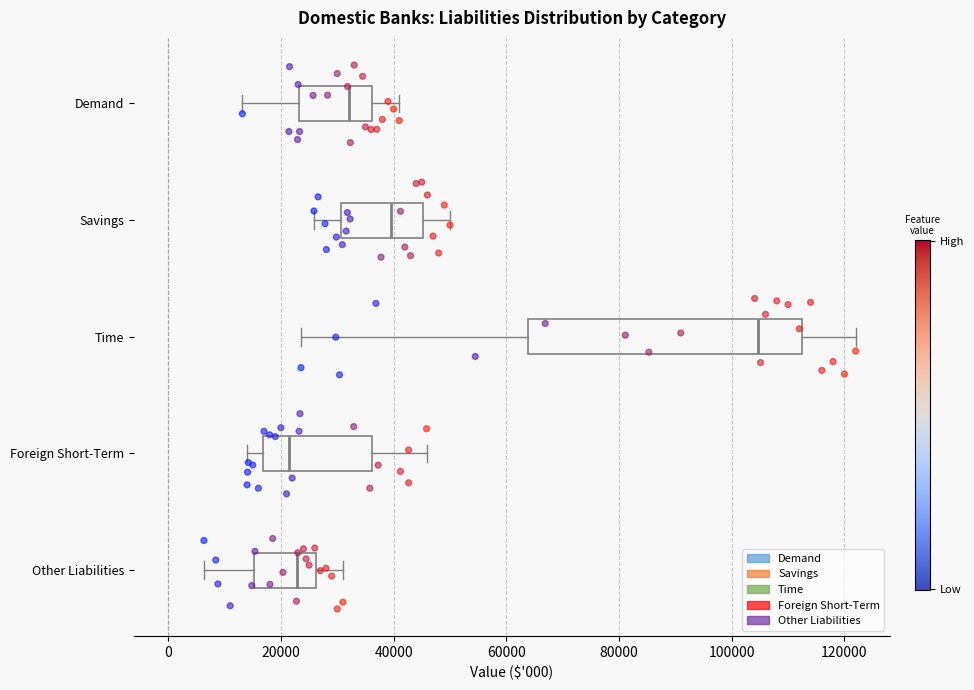

Reading bottom to top, transcribe this box plot: for each box, give where its median line is, the range the box spans, and where its two whiskers end, as read against the x-axis. The values are not printed on the chart, so give them approximately, as read against the axis.

Other Liabilities: median 22000, box 16000 to 26000, whiskers 6000 to 32000
Foreign Short-Term: median 22000, box 16000 to 36000, whiskers 14000 to 46000
Time: median 104000, box 64000 to 112000, whiskers 24000 to 122000
Savings: median 40000, box 30000 to 46000, whiskers 26000 to 50000
Demand: median 32000, box 24000 to 36000, whiskers 14000 to 42000